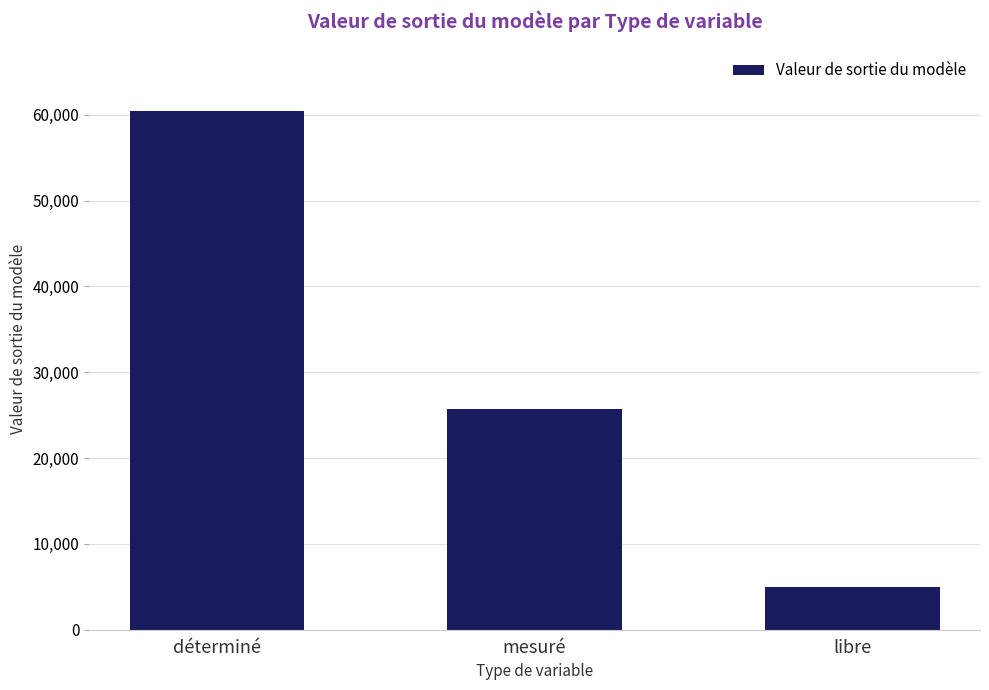

How many bars are there in total?

3